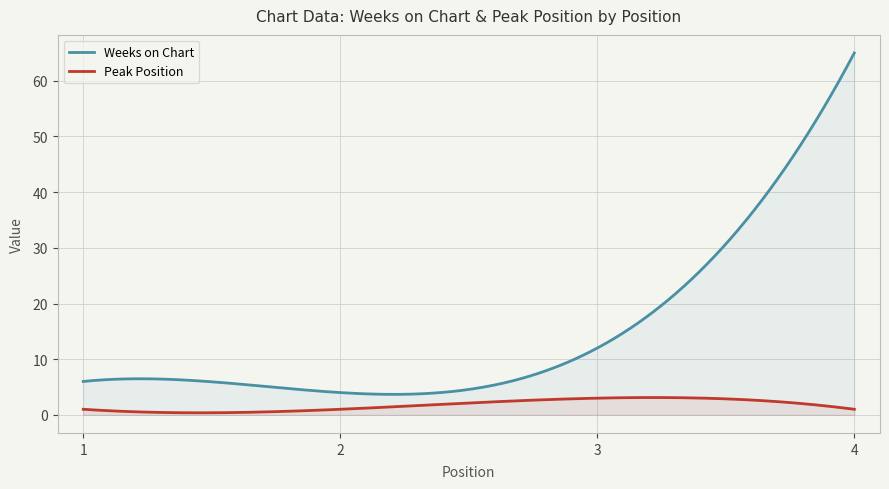

How many series are shown in this chart?

2